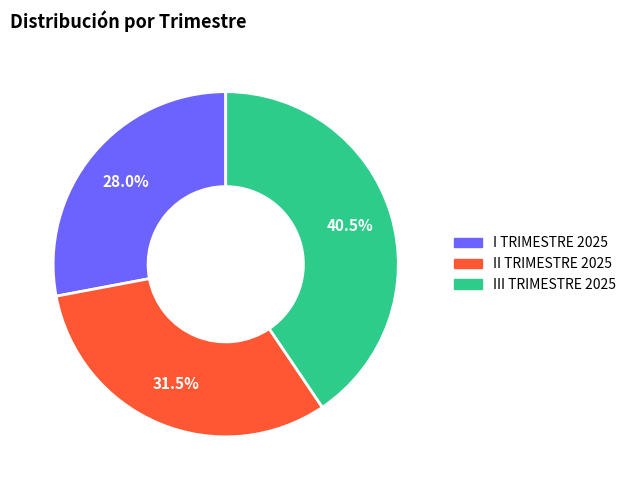

Approximately how many times larger is the value at I TRIMESTRE 2025 compared to III TRIMESTRE 2025?

0.7